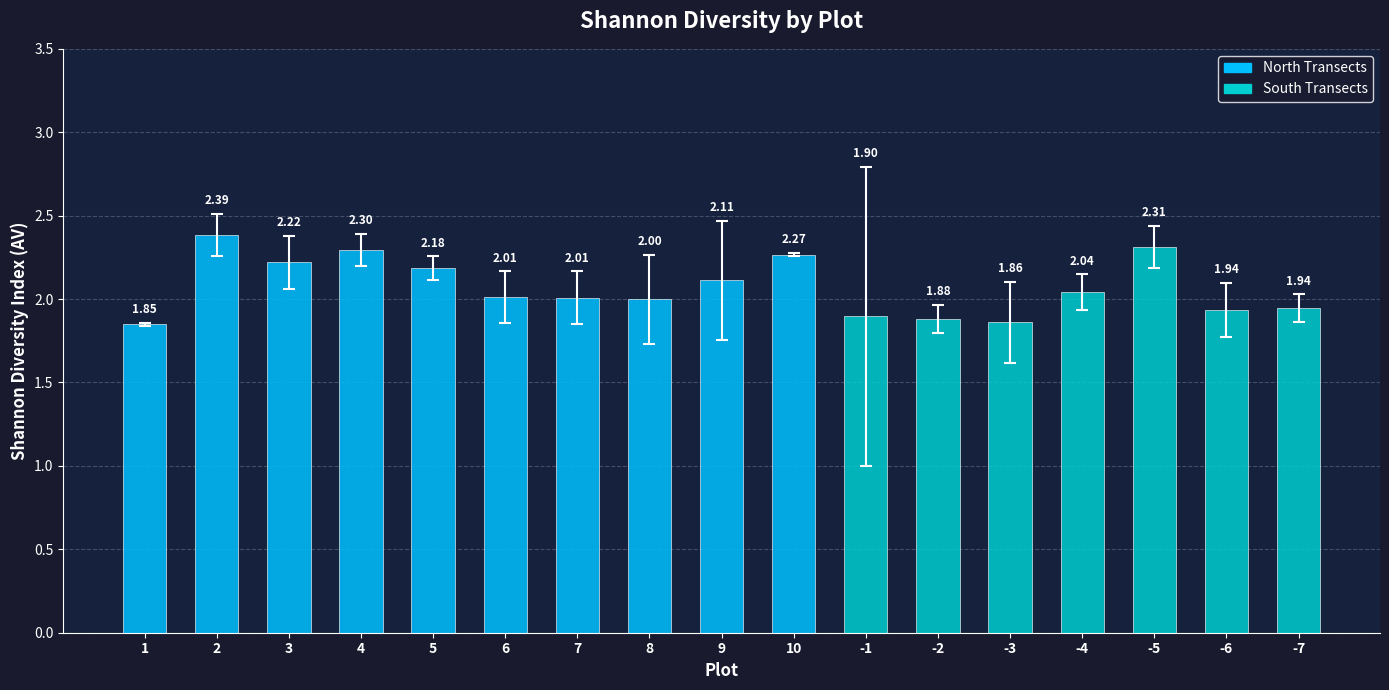

At which category does the chart reach its minimum across all series?

1